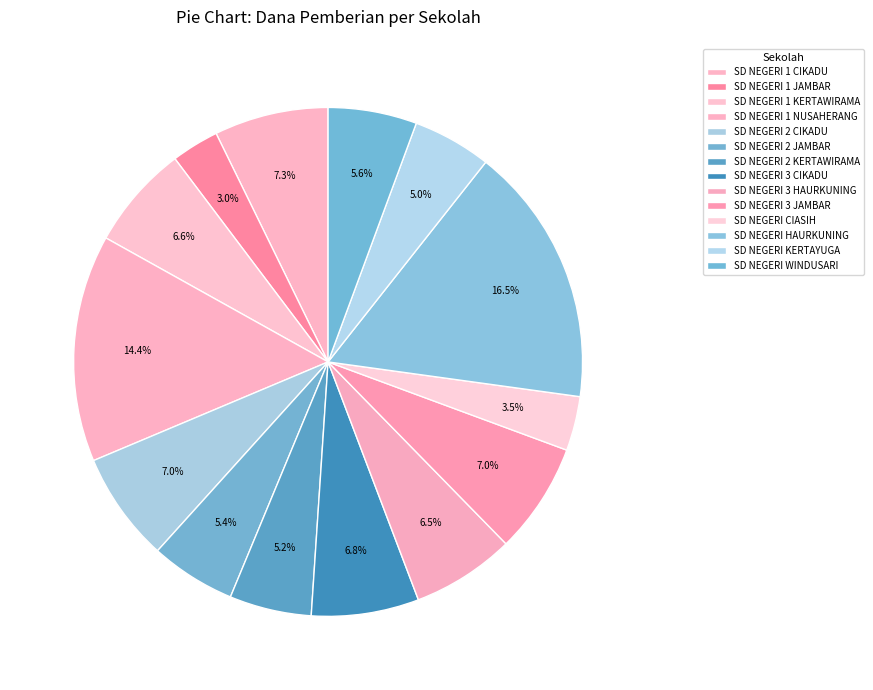

Which category has the smallest portion of the pie?

SD NEGERI 1 JAMBAR